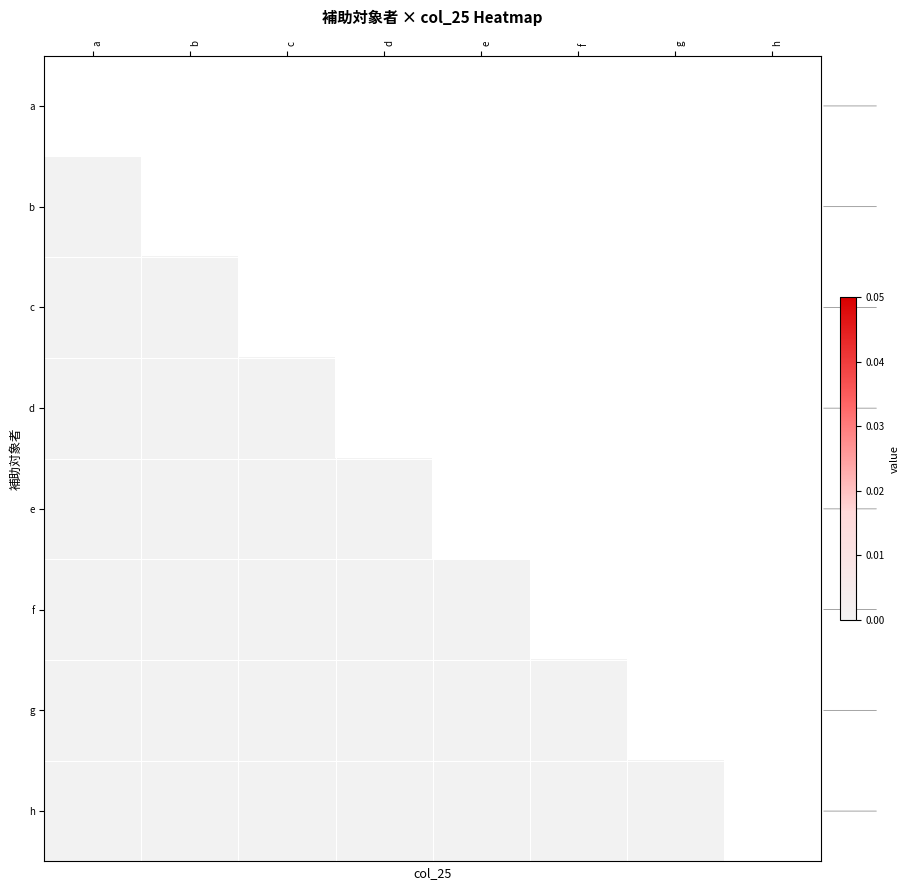

Is the value of d at a greater than the value of g at g?

No